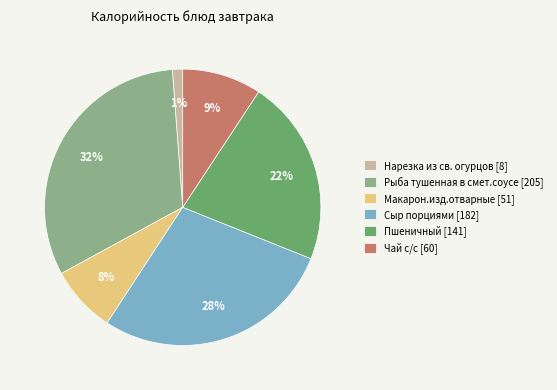

Rank the categories by value from lowest to highest.

Нарезка из св. огурцов, Макарон.изд.отварные, Чай с/с, Пшеничный, Сыр порциями, Рыба тушенная в смет.соусе